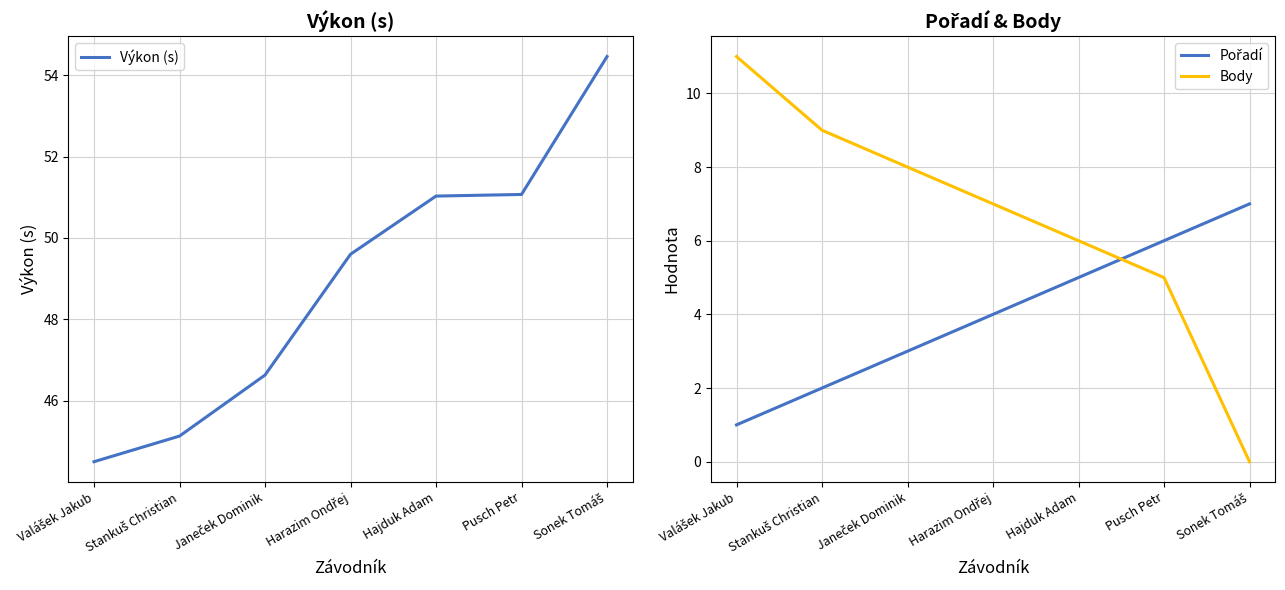

At which category is the sum across all series the highest?

Pusch Petr